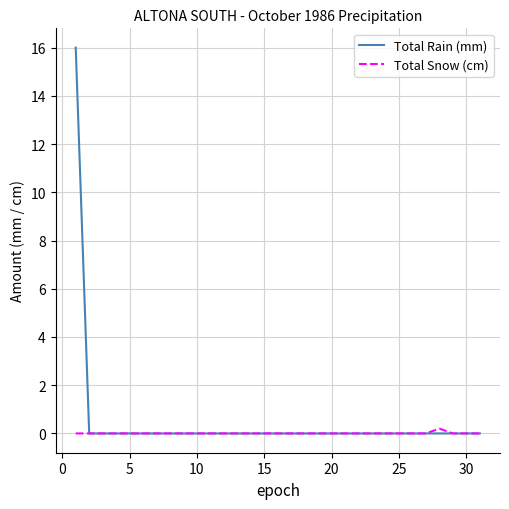

What are all the series names shown in the legend?

Total Rain (mm), Total Snow (cm)